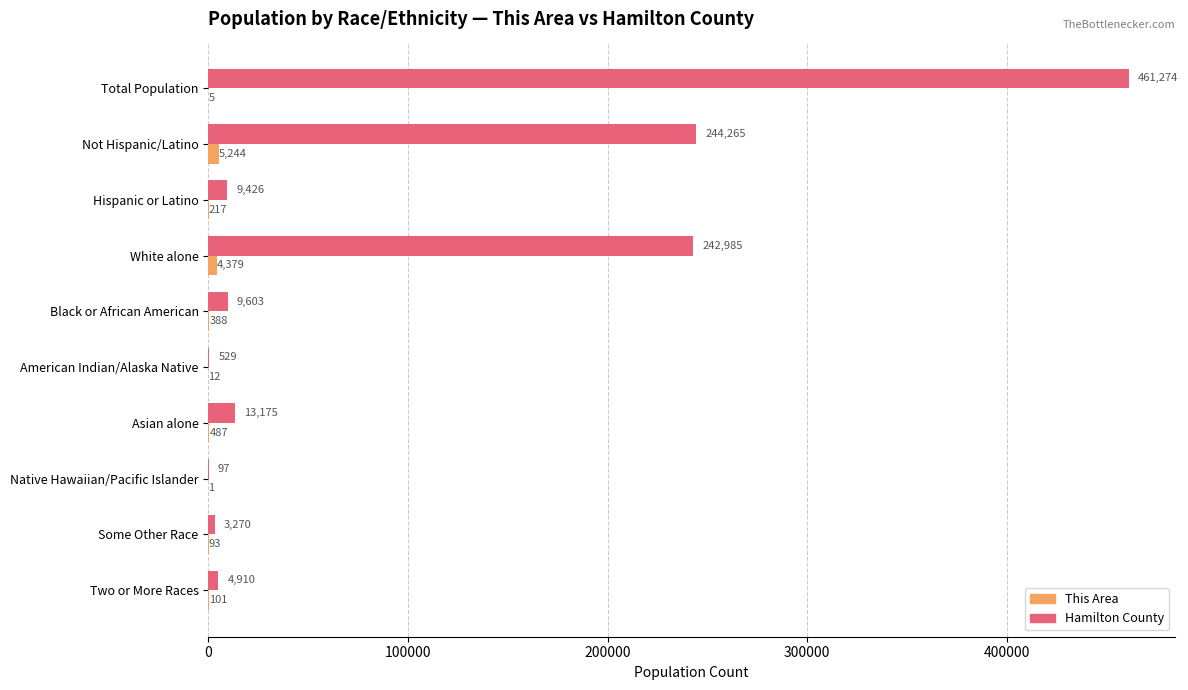

Is the value of Hamilton County at Not Hispanic/Latino greater than the value of This Area at White alone?

Yes